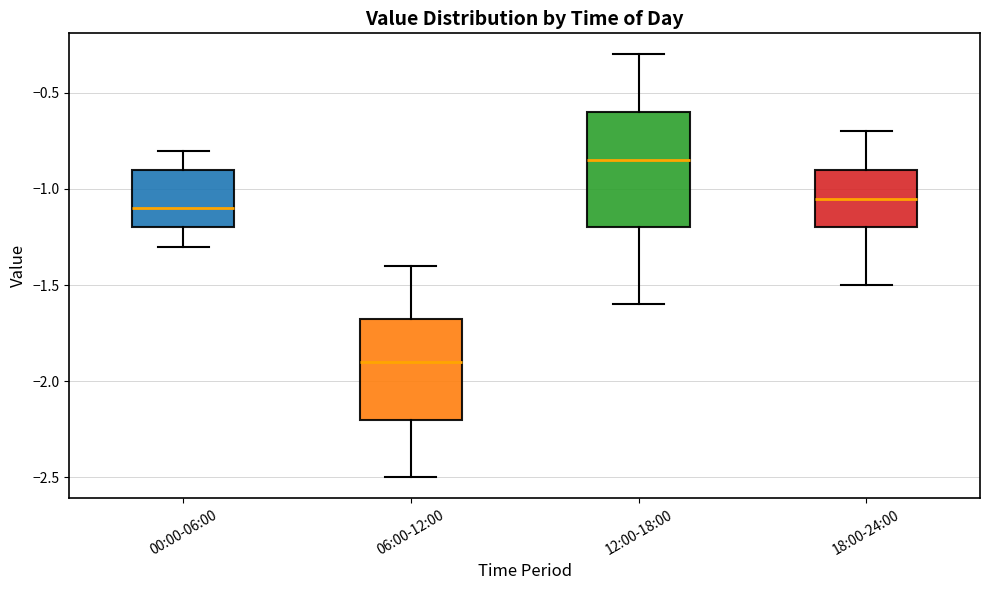

Reading left to right, read every box against the y-axis: the position of its median line, the range the box covers, and the ends of its whiskers. The values are not printed on the chart, so give them approximately, as read against the axis.

00:00-06:00: median -1.10, box -1.20 to -0.90, whiskers -1.30 to -0.80
06:00-12:00: median -1.90, box -2.20 to -1.65, whiskers -2.50 to -1.40
12:00-18:00: median -0.85, box -1.20 to -0.60, whiskers -1.60 to -0.30
18:00-24:00: median -1.05, box -1.20 to -0.90, whiskers -1.50 to -0.70